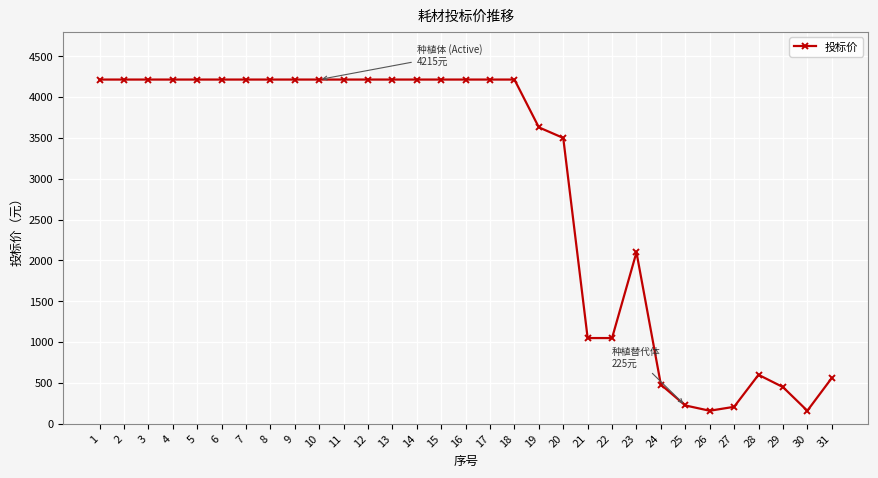

What is the smallest value displayed?

160